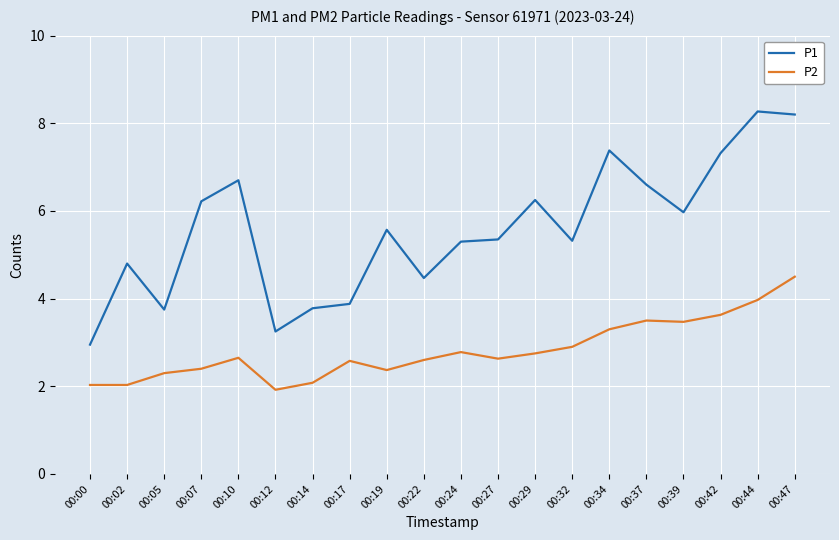

The value of P2 at 00:07 is 3.3. True or false?

False